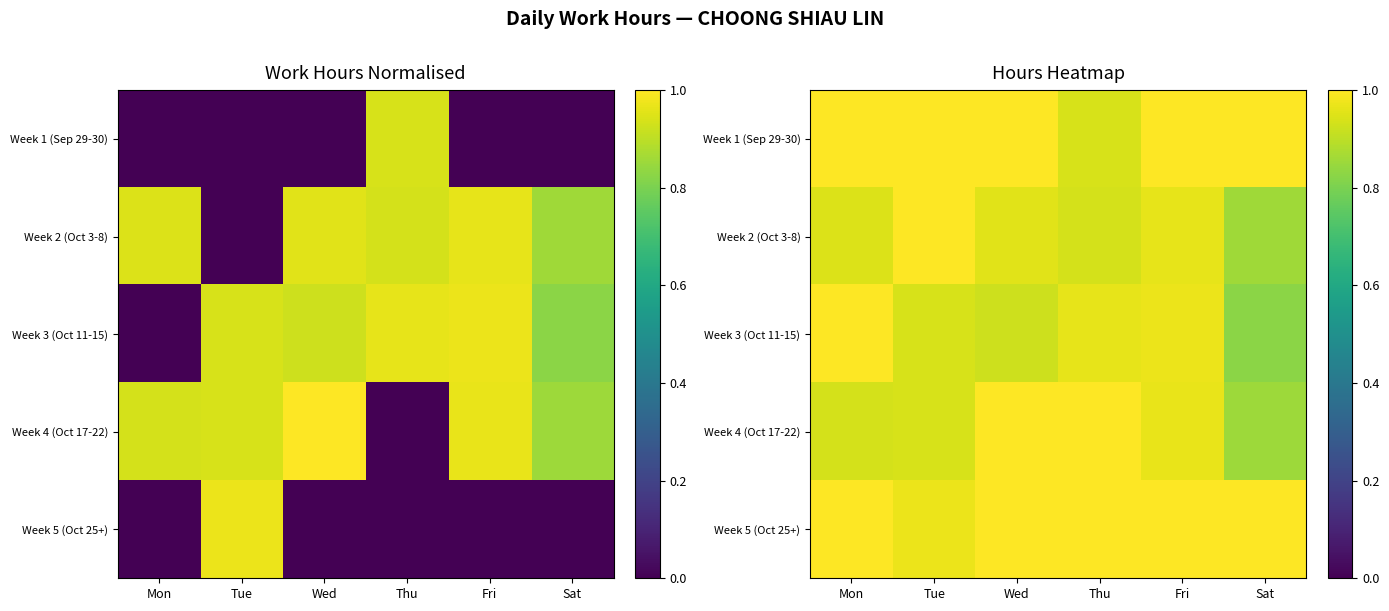

What is the sum of all Week 3 (Oct 11-15) values?

5.6